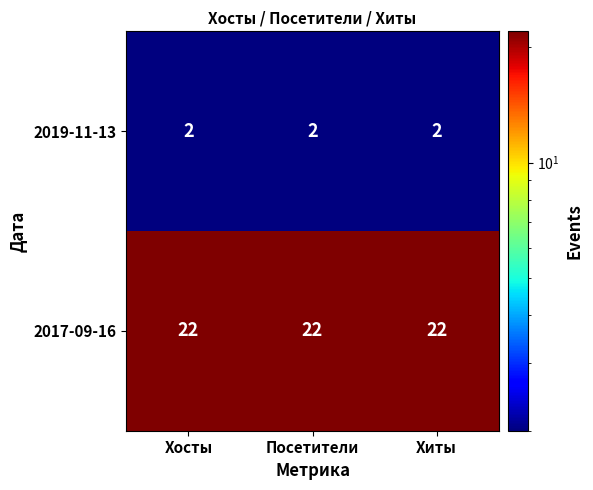

Read the 2017-09-16 value at Посетители.

22